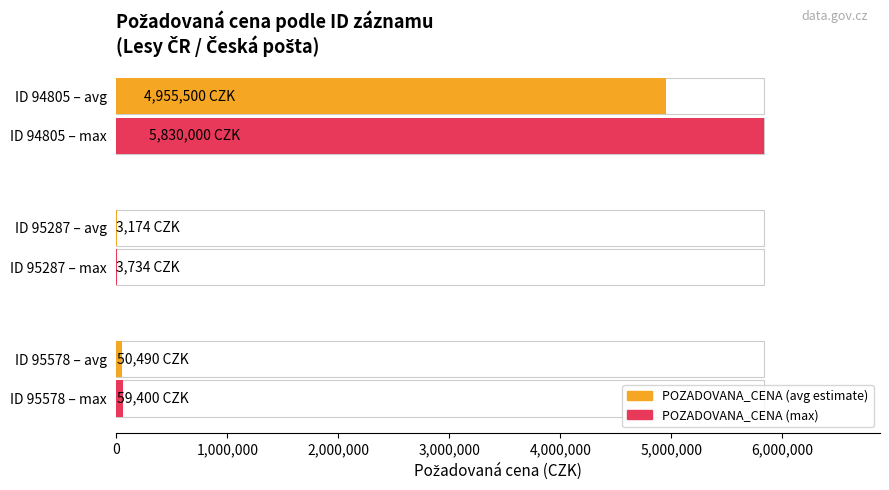

What is the minimum value for POZADOVANA_CENA?

3734.0